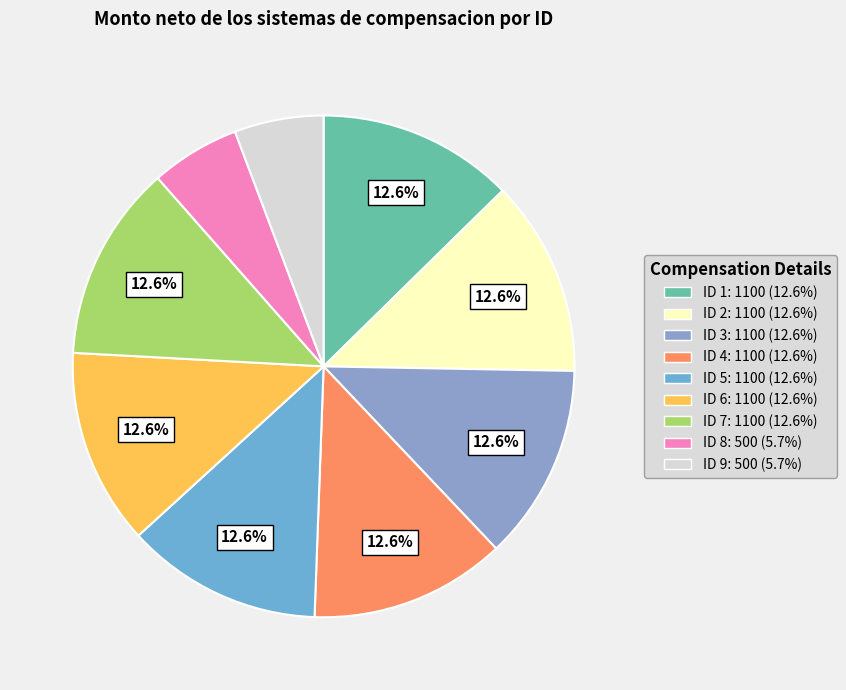

Is it true that ID 6 is 13% of the pie?

True